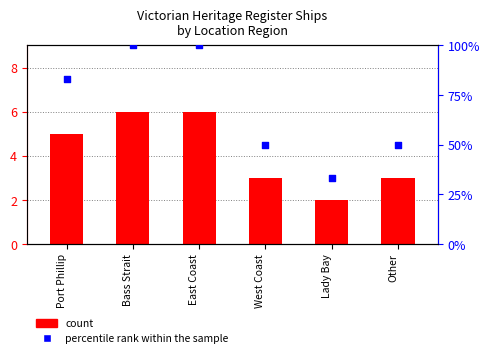

Which series contains the lowest Y value?

count